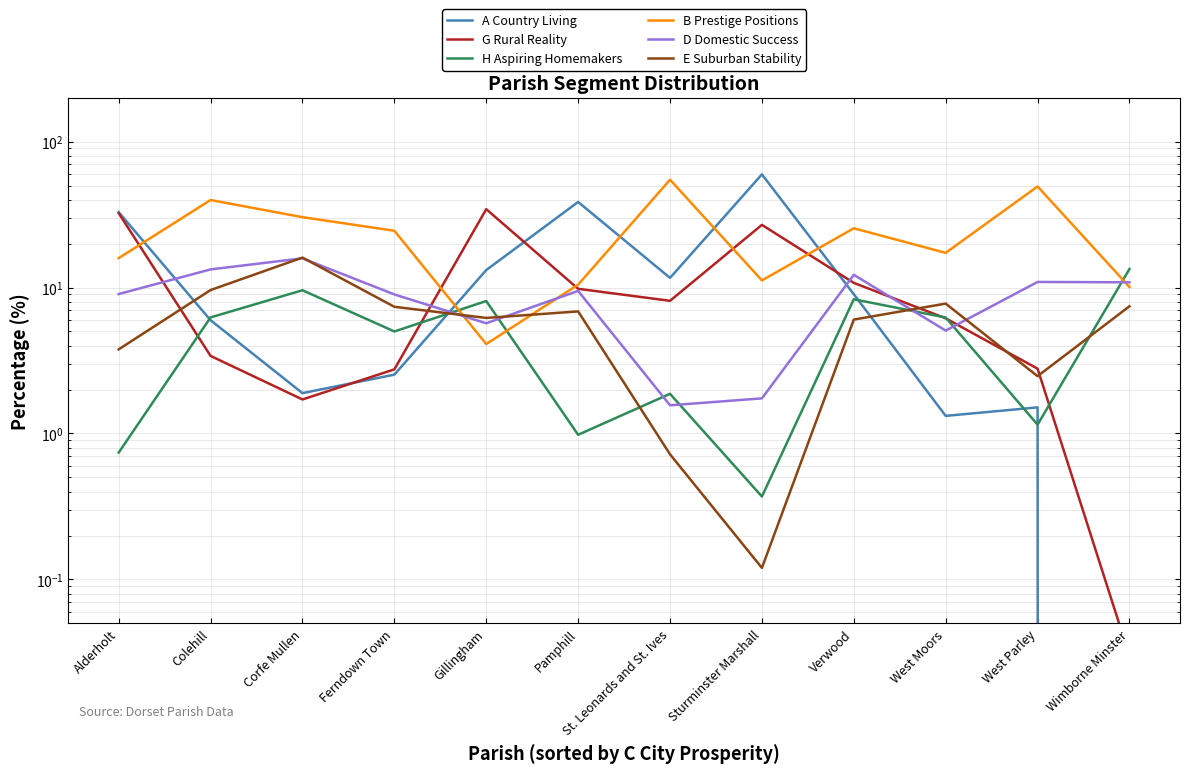

What is the spread (max minus min) of values at Ferndown Town?

22.0